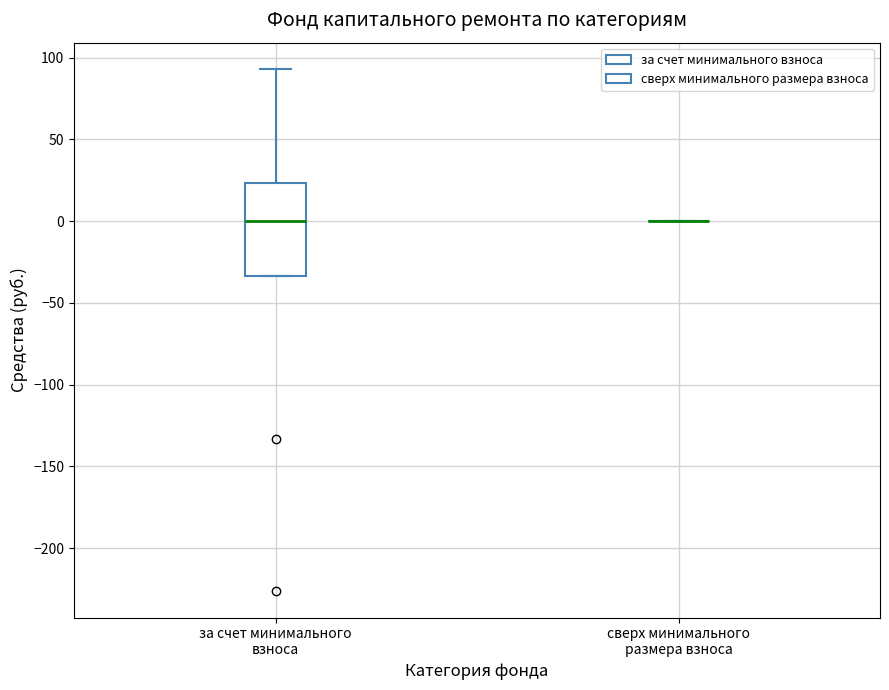

Reading left to right, read every box against the y-axis: the position of its median line, the range the box covers, and the ends of its whiskers. The values are not printed on the chart, so give them approximately, as read against the axis.

за счет минимального взноса: median 0, box -35 to 25, whiskers -35 to 95
сверх минимального размера взноса: box collapsed to a line at 0, whiskers 0 to 0